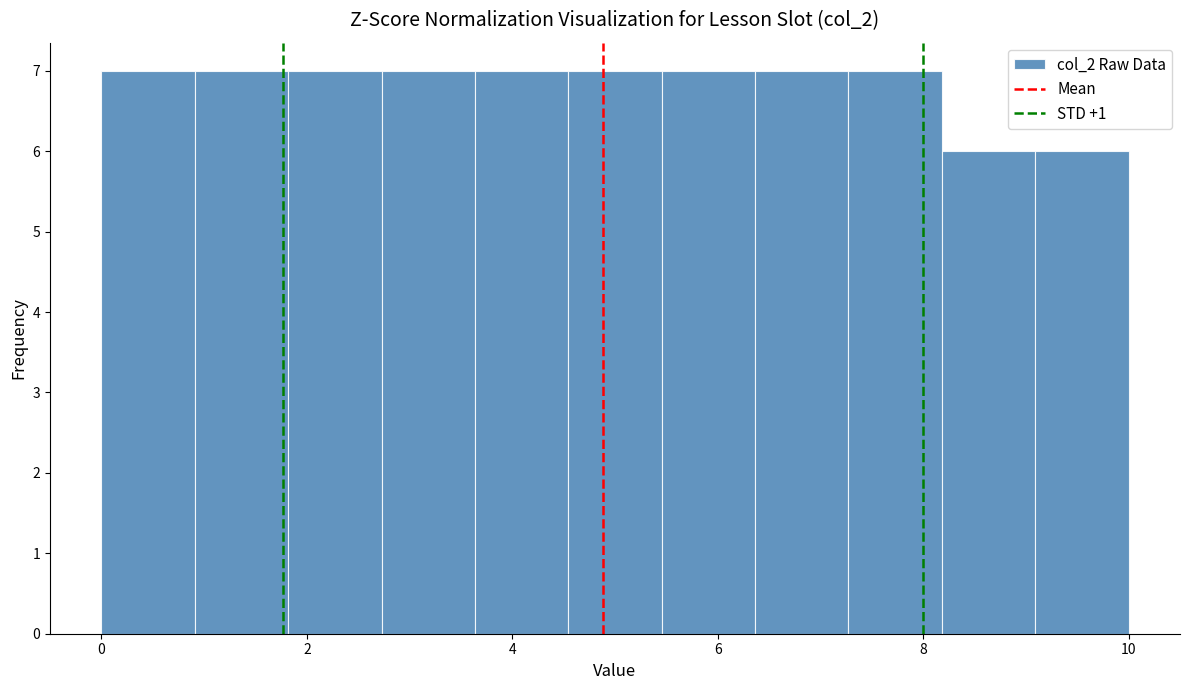

Reading left to right, list every bar in this chart as the range it spans on the x-axis followed by its height. Neither the bar edges nor the heights are printed on the chart, so give them approximately, as read against the axes.

0.0 to 1.0: 7
1.0 to 1.8: 7
1.8 to 2.8: 7
2.8 to 3.6: 7
3.6 to 4.6: 7
4.6 to 5.4: 7
5.4 to 6.4: 7
6.4 to 7.2: 7
7.2 to 8.2: 7
8.2 to 9.0: 6
9.0 to 10.0: 6